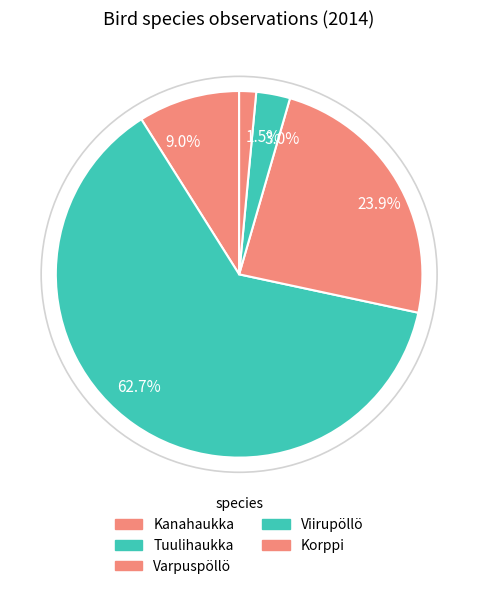

Between 1.5% and 23.9%, which is larger?

23.9%